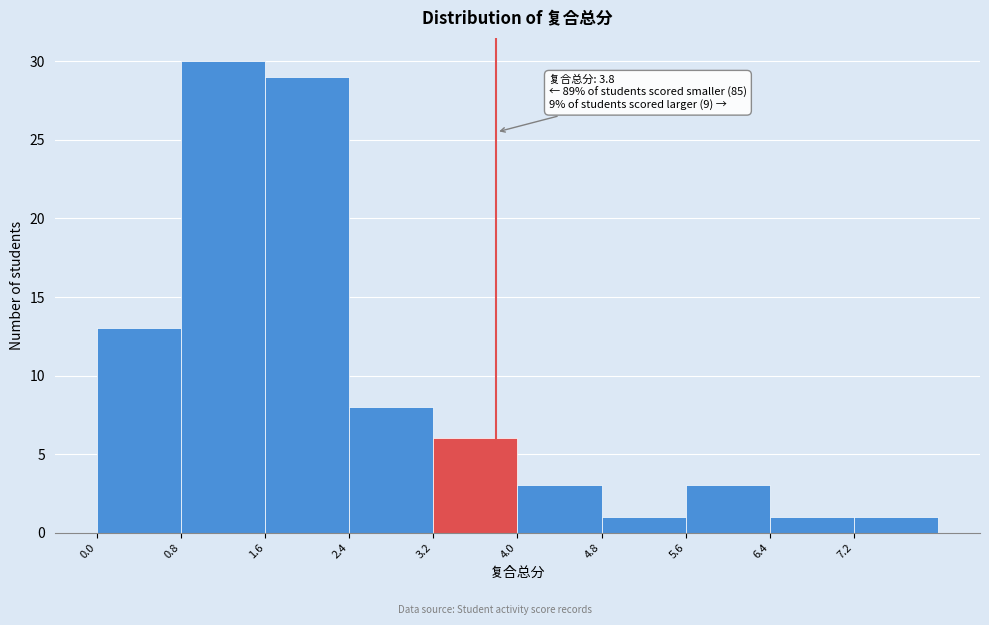

Which range on the x-axis has the tallest bar?

0.8 to 1.6